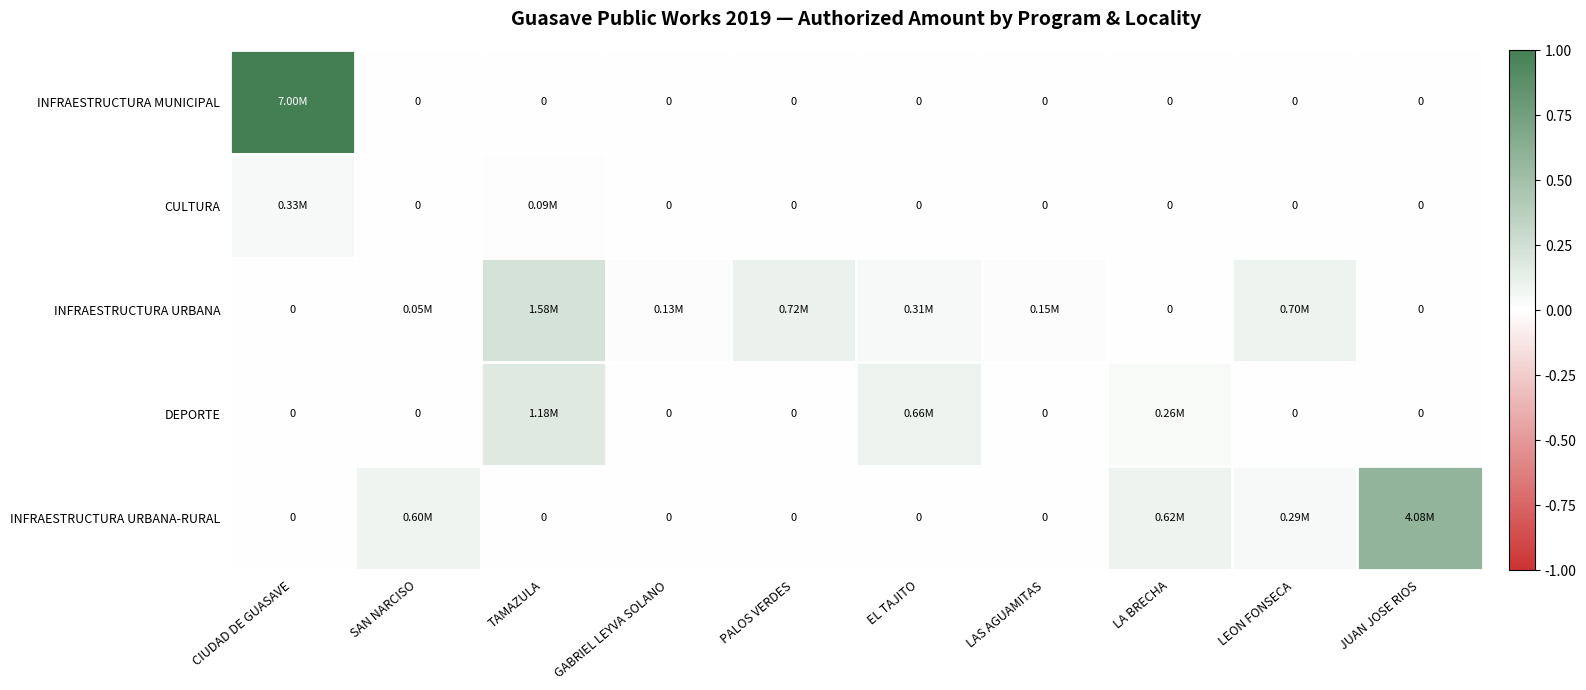

At which category is the sum across all series the highest?

CIUDAD DE GUASAVE